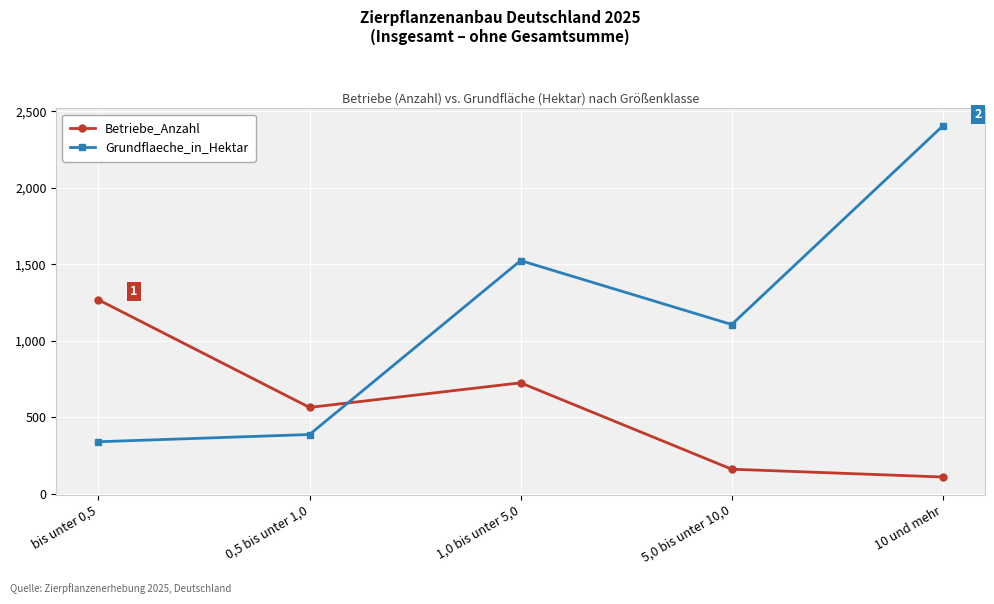

Which category has the lowest value in the Grundflaeche_in_Hektar series?

bis unter 0,5